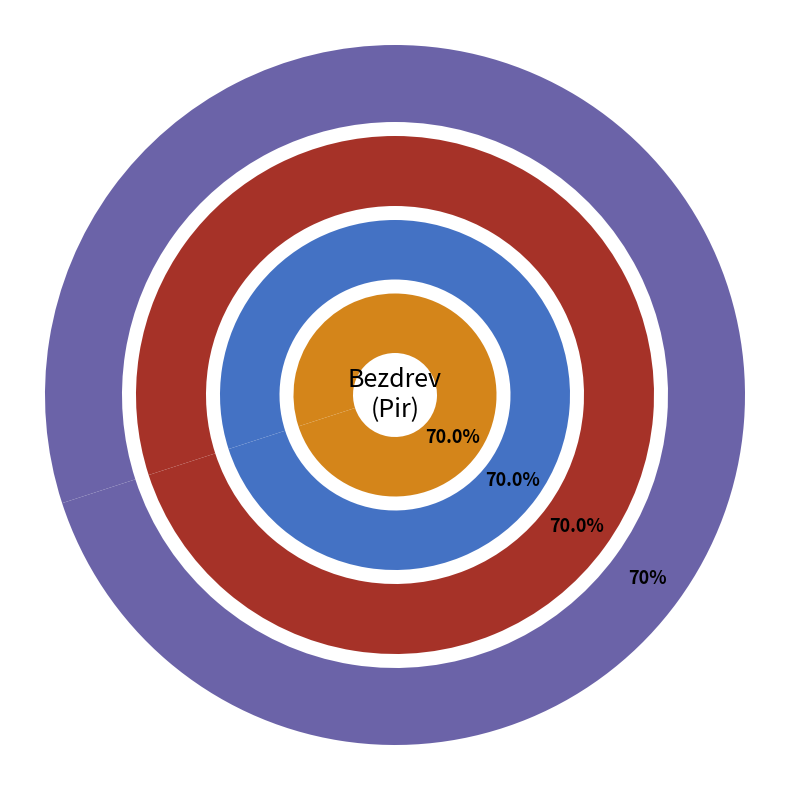

To the nearest percent, what portion does 161307 represent?

70%